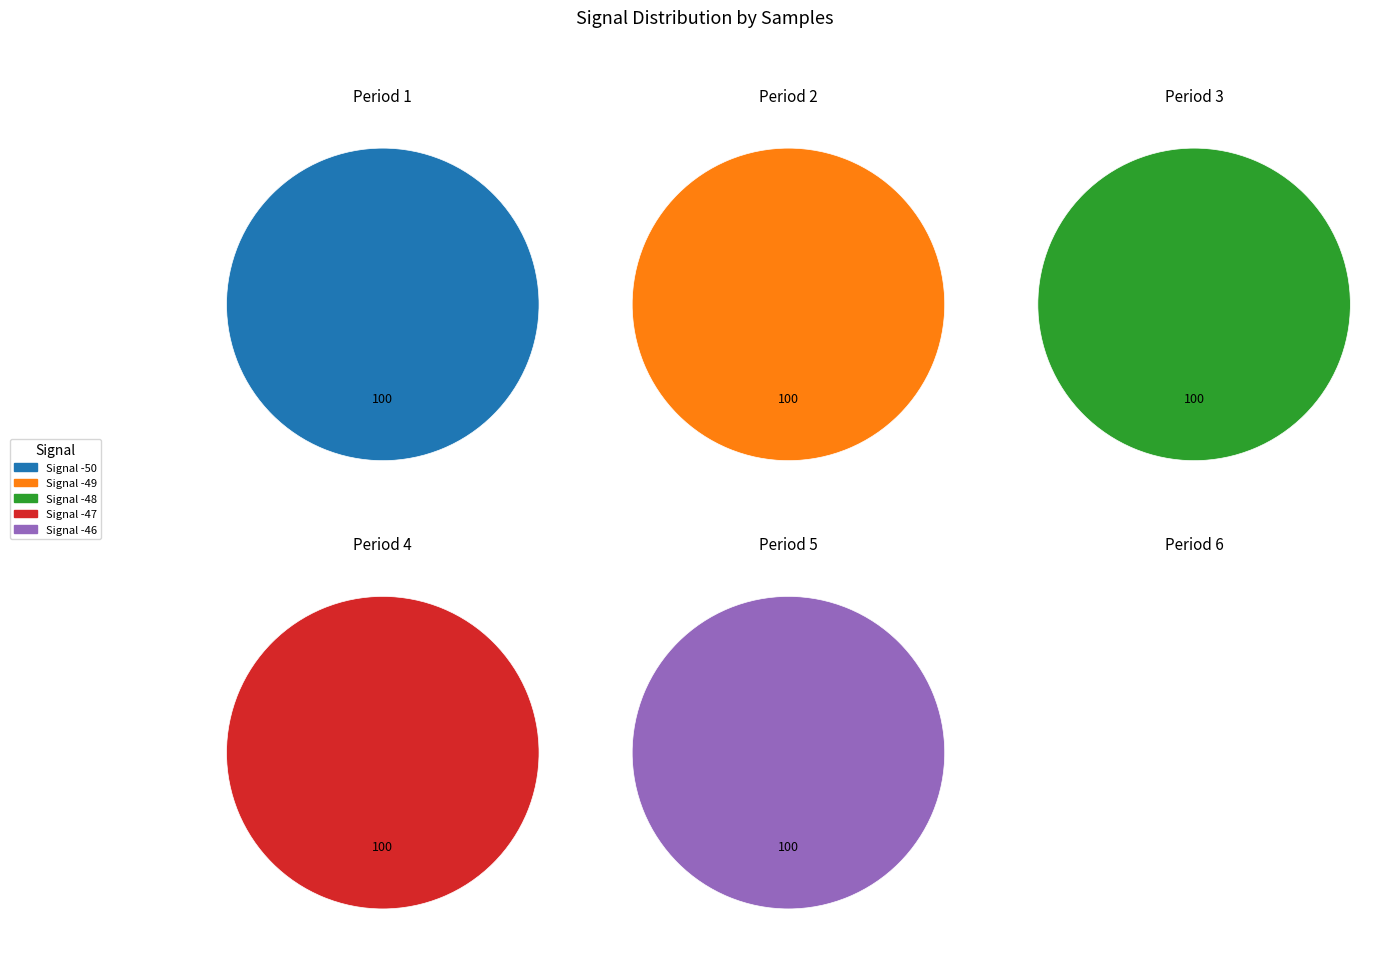

Which category has the biggest portion of the pie?

-49